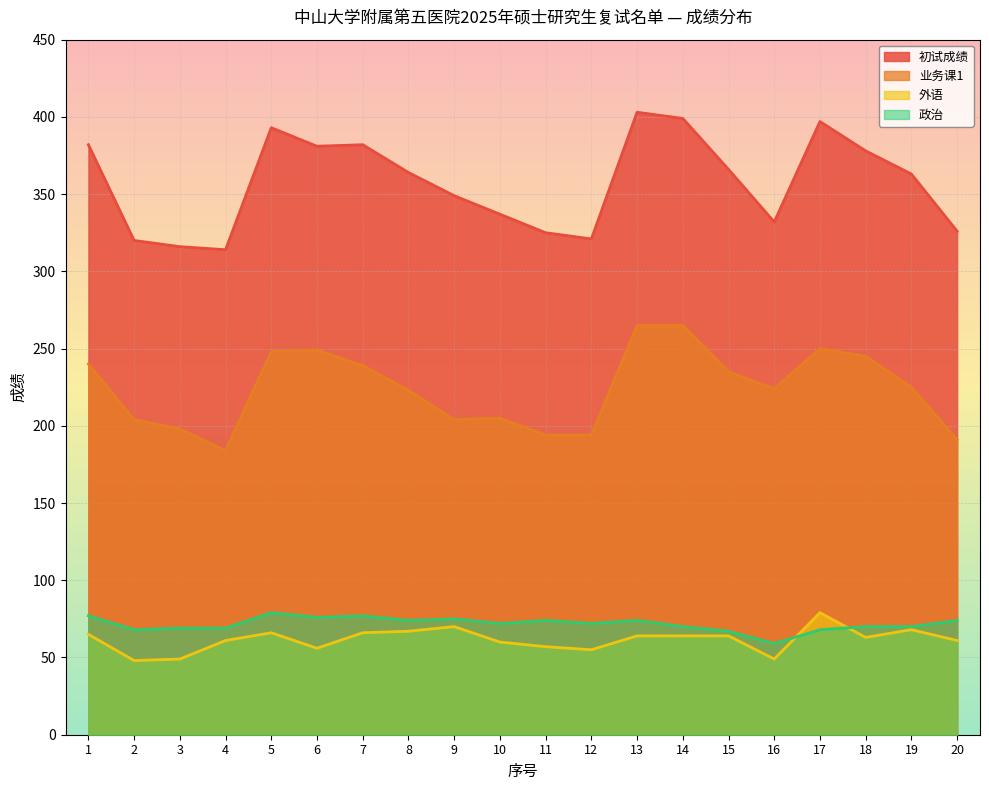

What is the average value of the 业务课1 series?

224